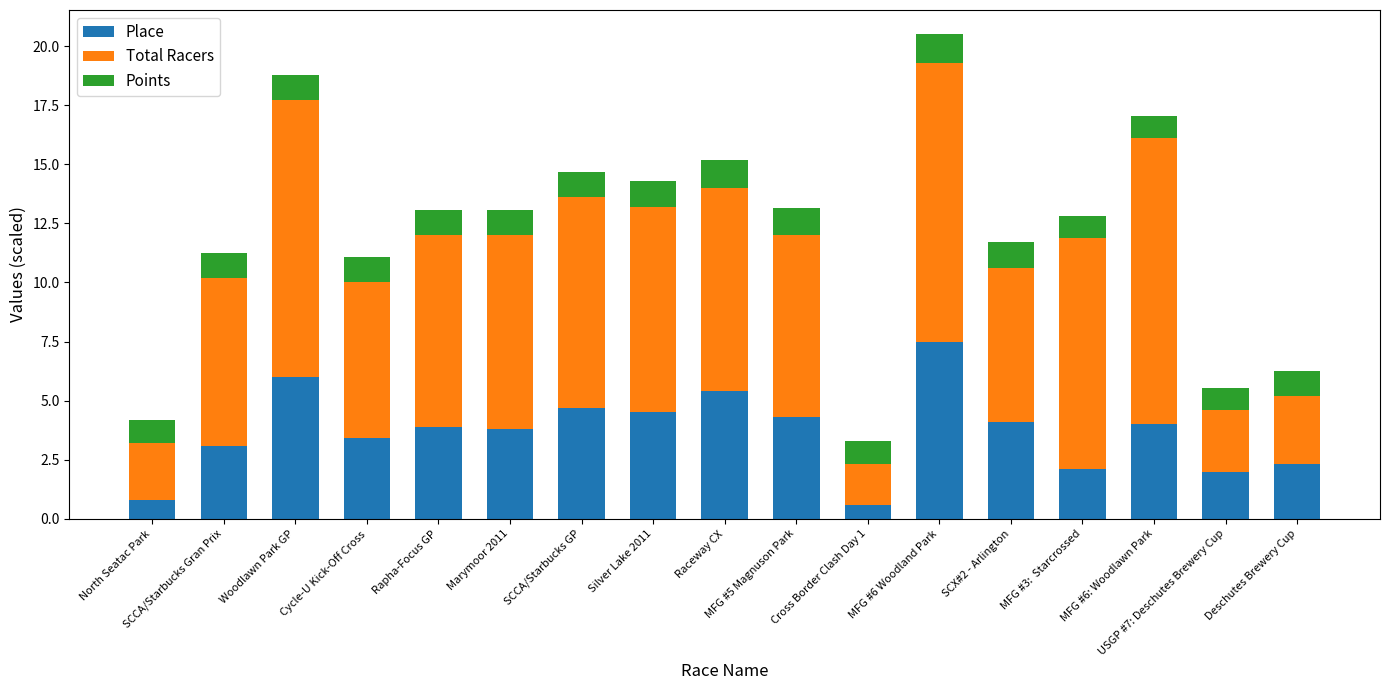

How many data points in Place are above 3?

12